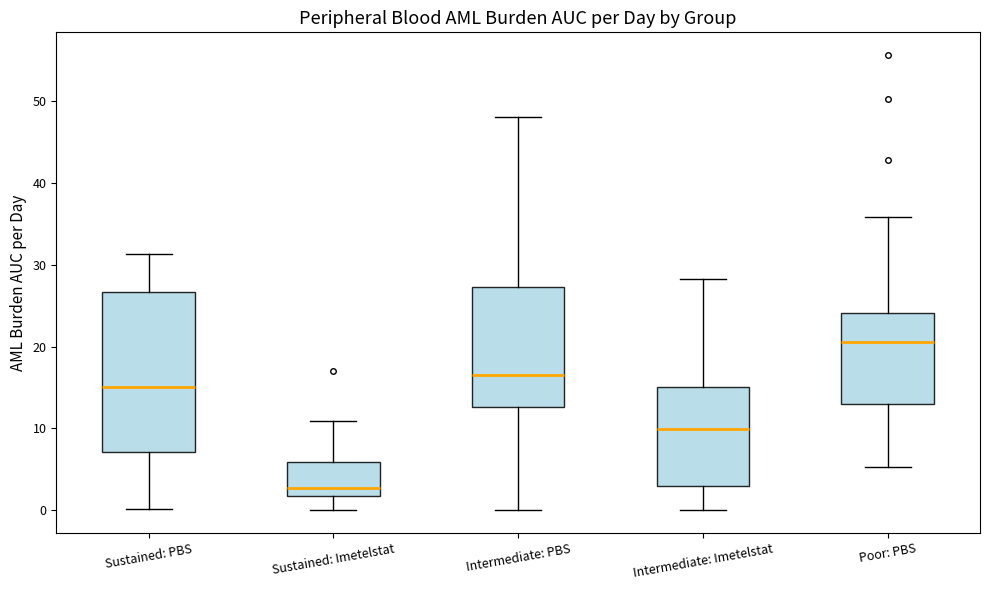

Which box has the lowest median line?

Sustained: Imetelstat